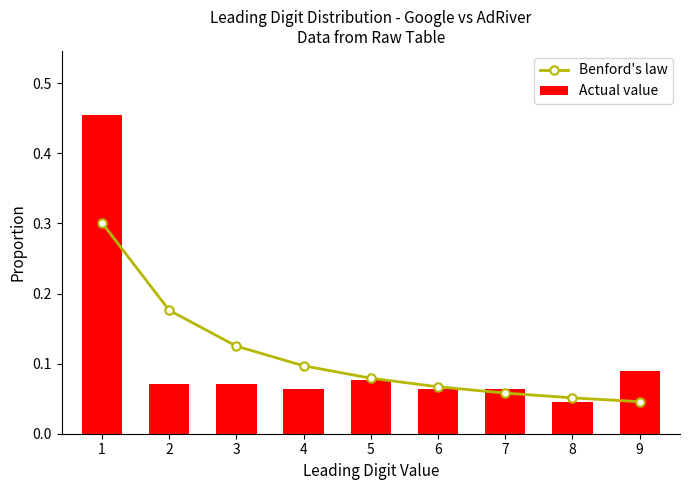

Which series has the widest spread of values?

Actual value